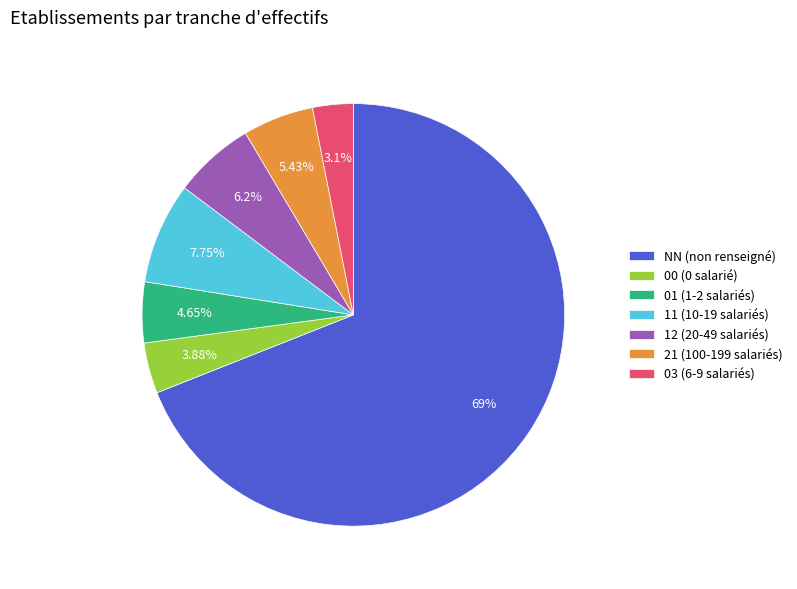

Which slice is the largest?

NN